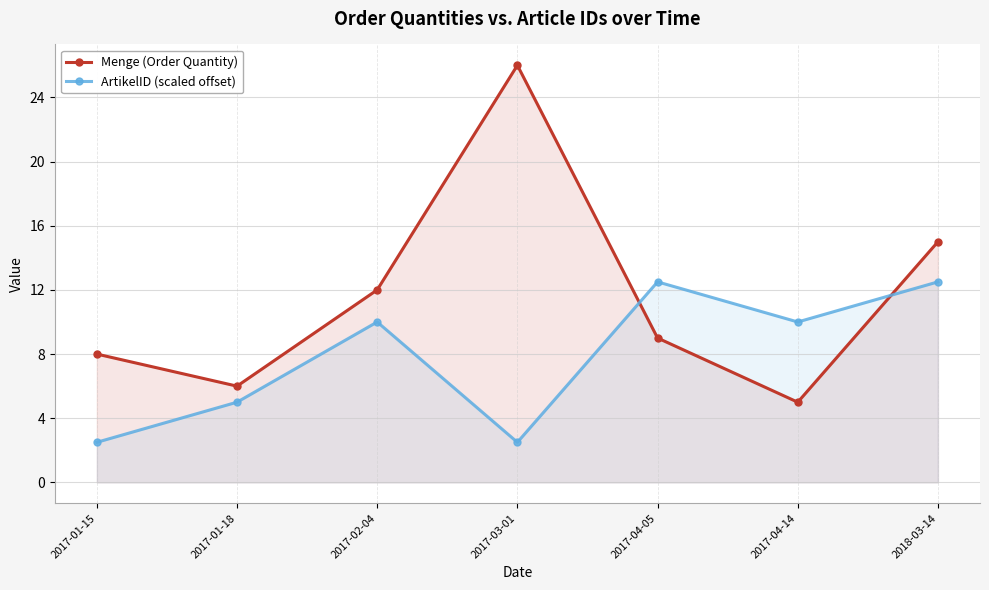

What position from the right is 2017-04-05?

3